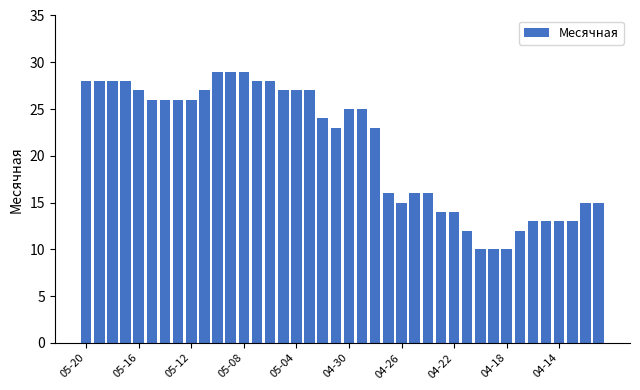

What is the smallest value displayed?

10